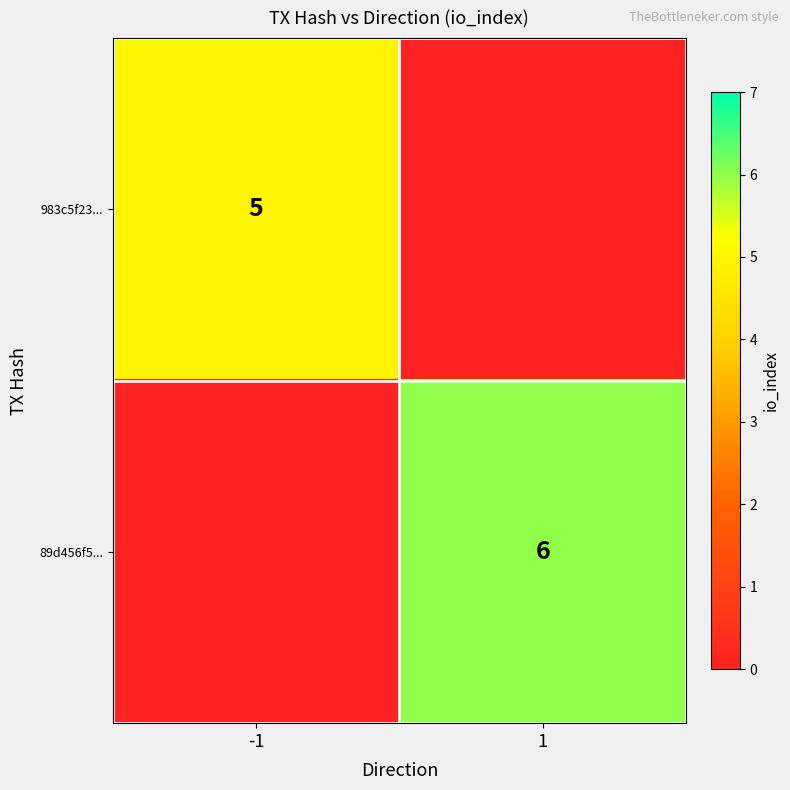

At which category is the sum across all series the highest?

1